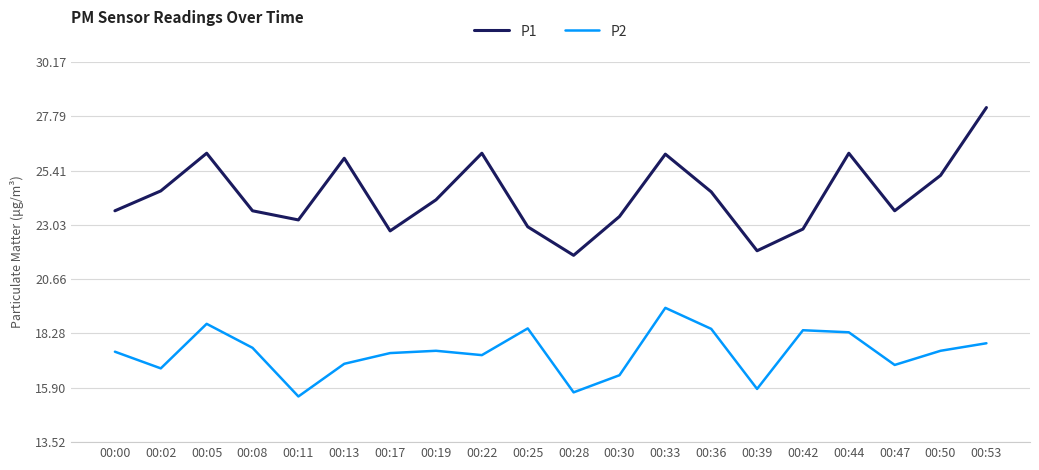

What is the maximum value for P2?

19.4